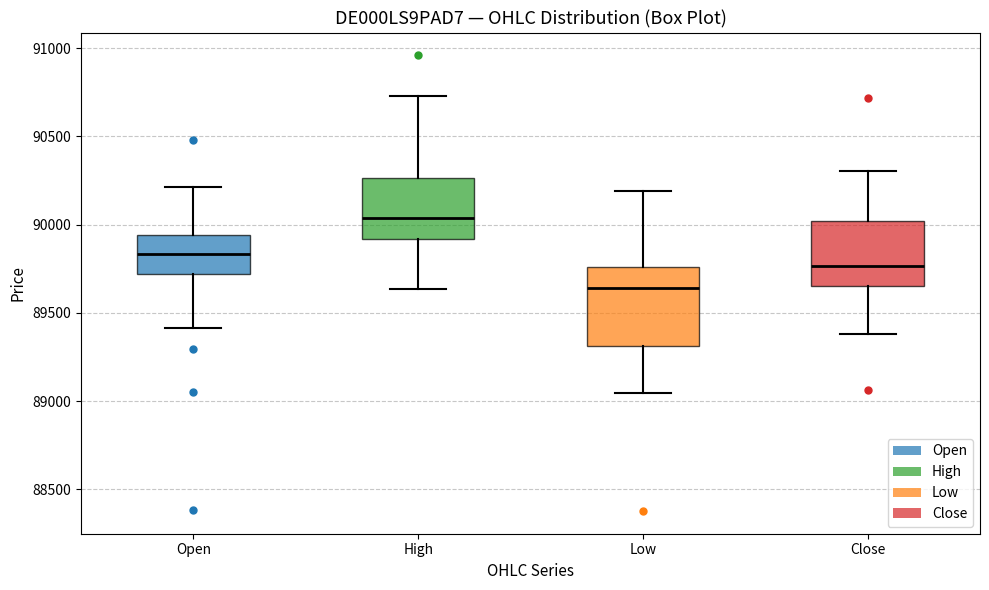

Reading left to right, read every box against the y-axis: the position of its median line, the range the box covers, and the ends of its whiskers. The values are not printed on the chart, so give them approximately, as read against the axis.

Open: median 89850, box 89700 to 89950, whiskers 89400 to 90200
High: median 90050, box 89900 to 90250, whiskers 89650 to 90750
Low: median 89650, box 89300 to 89750, whiskers 89050 to 90200
Close: median 89750, box 89650 to 90000, whiskers 89400 to 90300